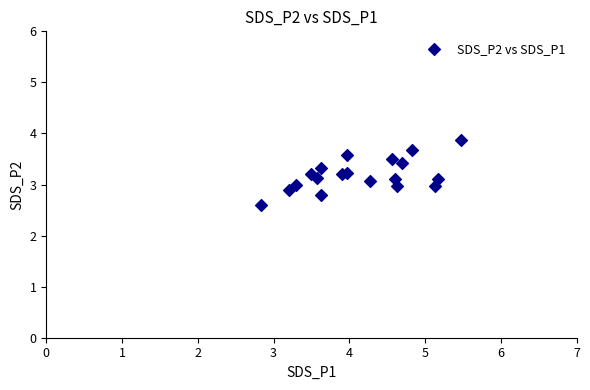

What is the range of Y values (max minus min)?

1.3